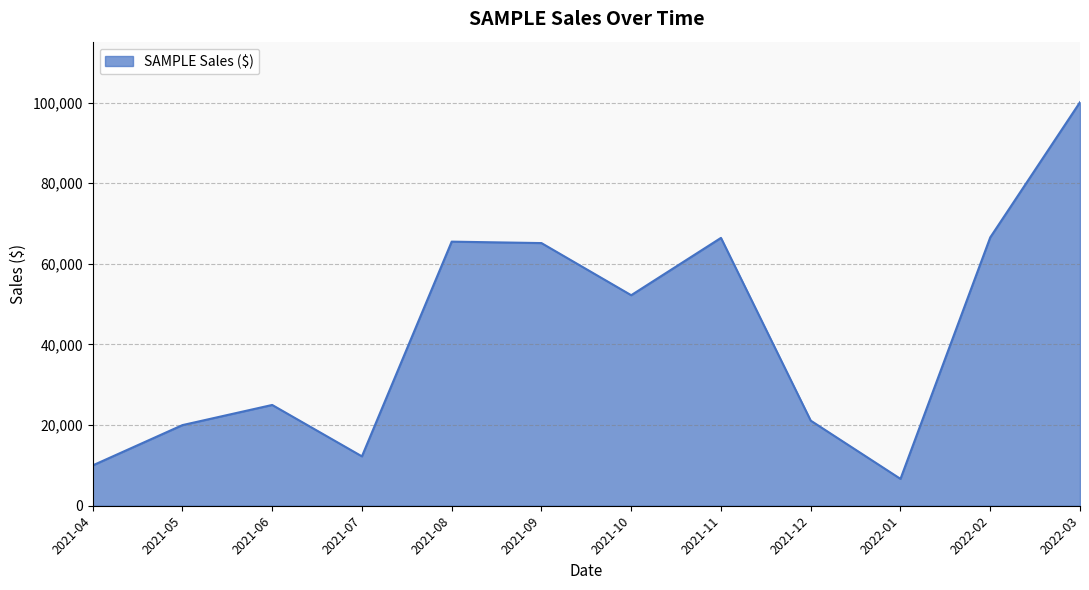

Is it true that the value at 2021-10 is 52222?

True